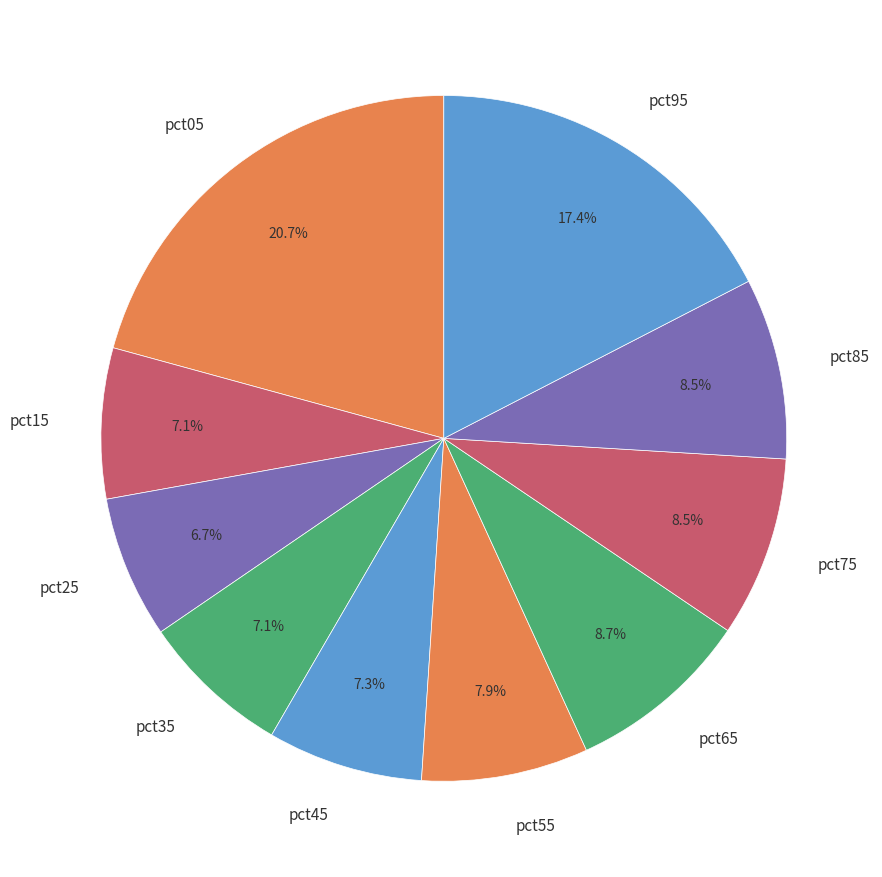

Does pct85 represent more than half of the total?

No